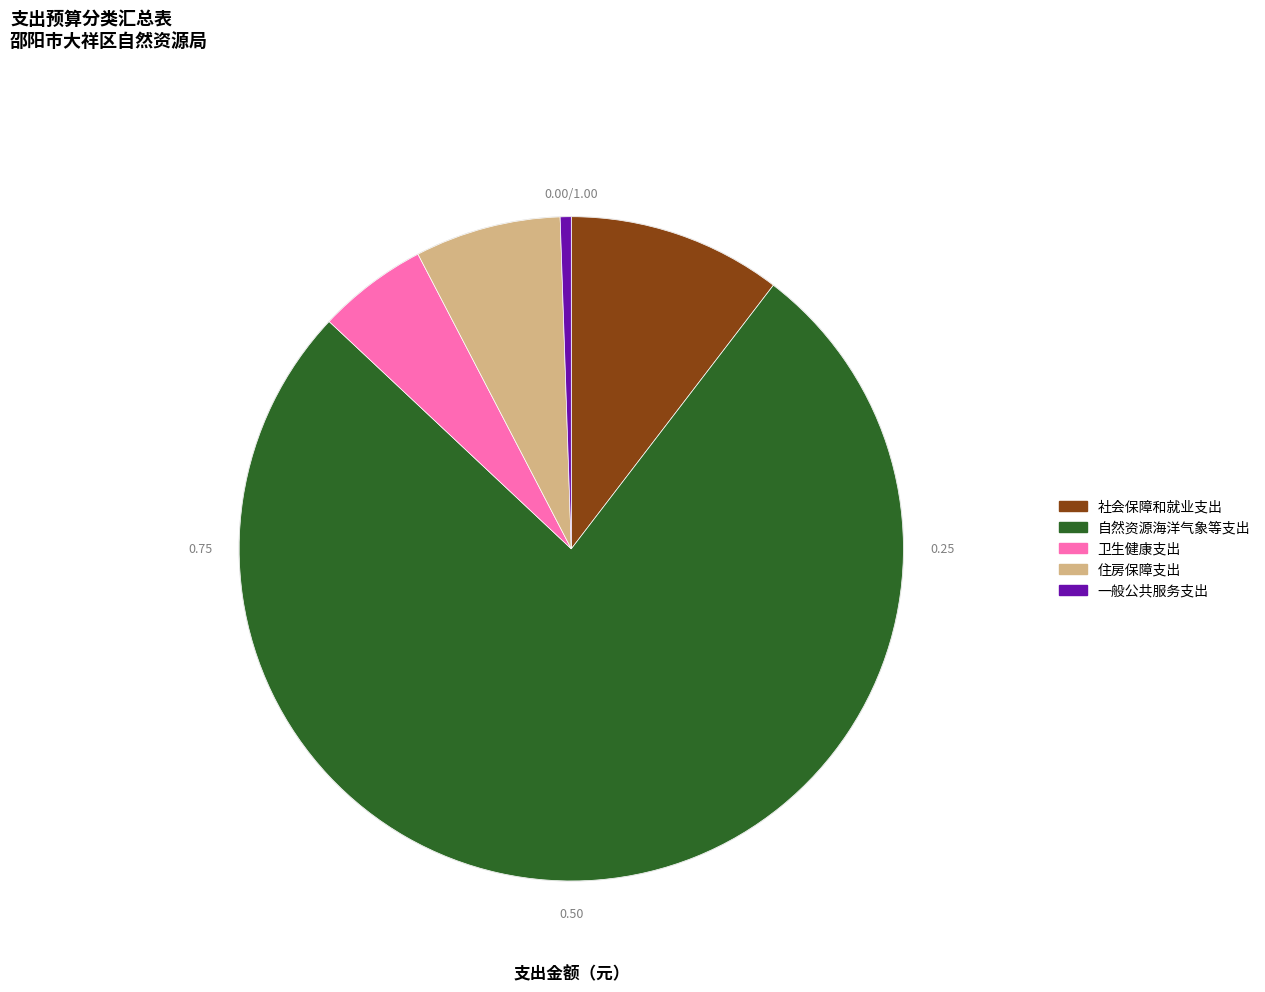

Count the number of slices in the pie.

5